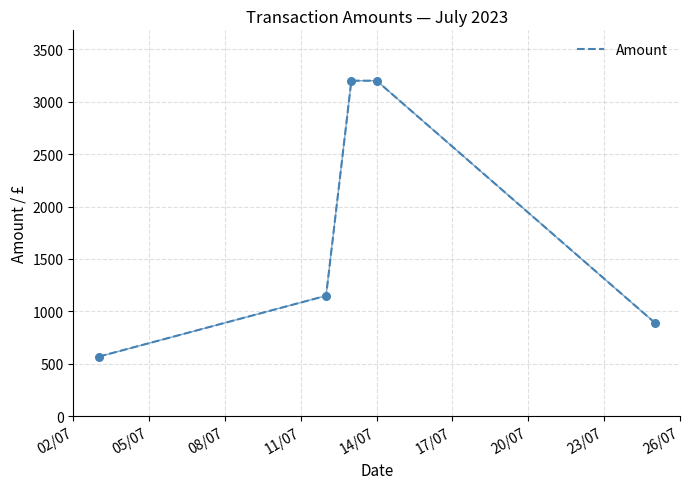

True or false: there are more than 2 points higher than both neighbors.

False